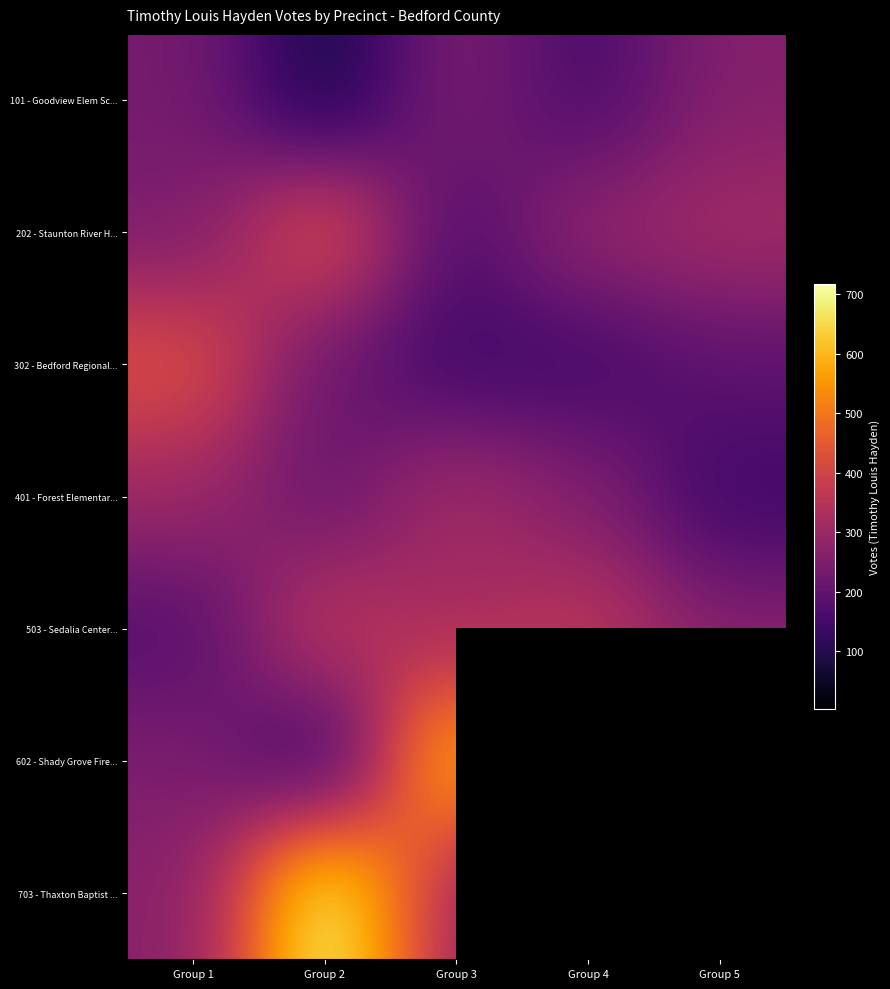

What is the average value of the 401 - Forest Elementar... series?

246.4